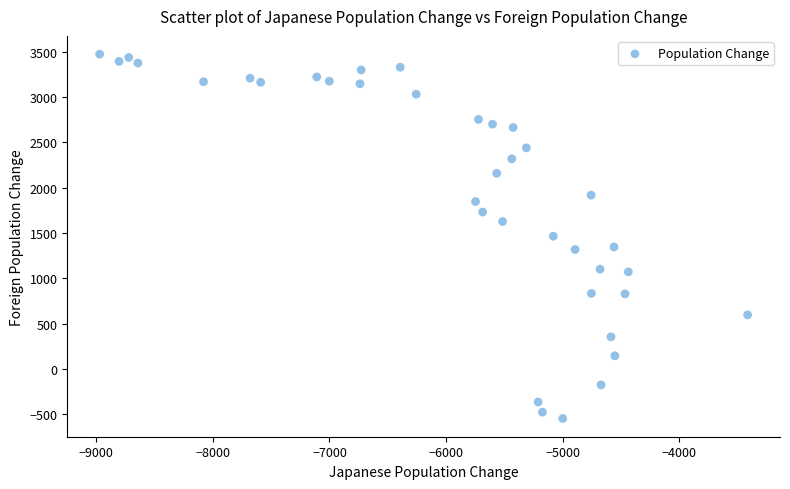

What is the range of Y values (max minus min)?

4023